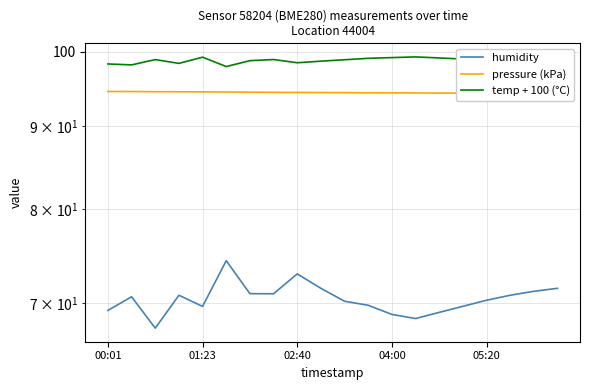

What is the difference between the maximum and second lowest values in the temp + 100 (°C) series?

1.1